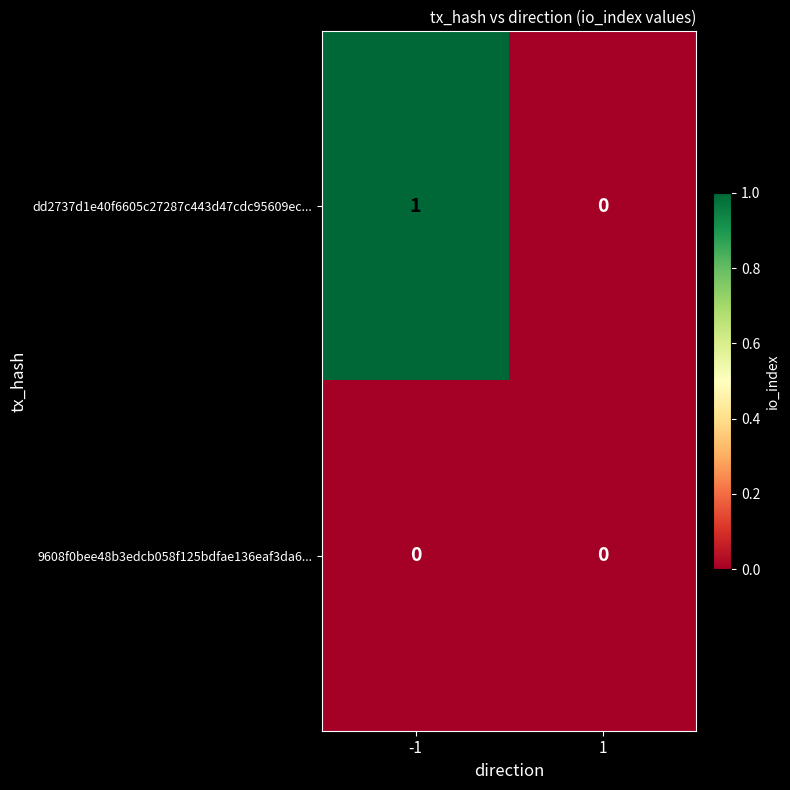

Between -1 and 1, which series saw the biggest shift?

dd2737d1e40f6605c27287c443d47cdc95609ec...